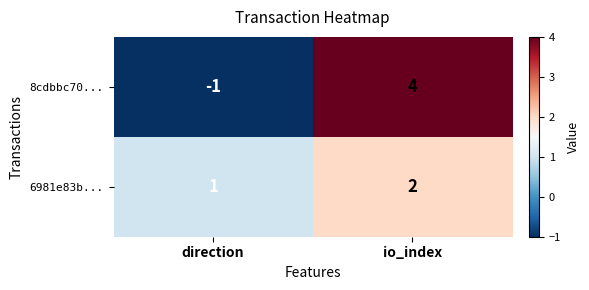

At which label is 6981e83b... closest to 1?

direction